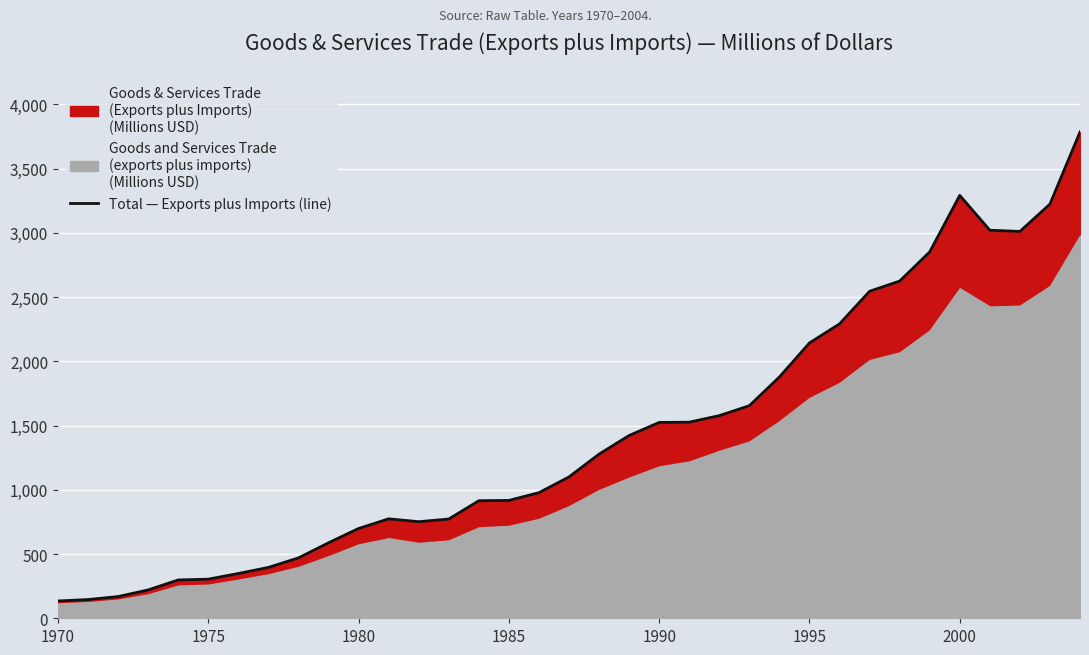

The Total — Exports plus Imports (line) series shows 917.5 at 1985. True or false?

True